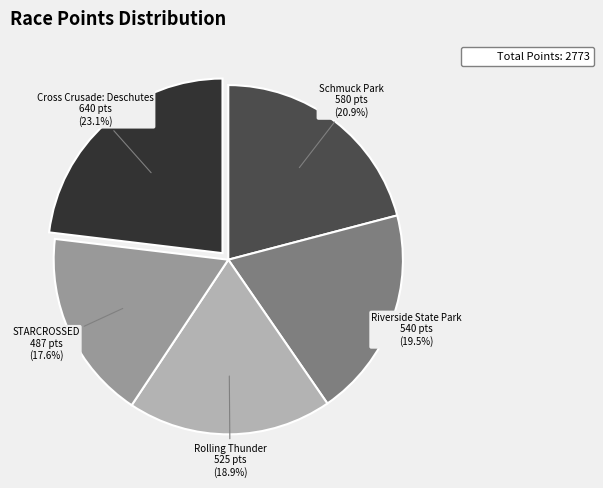

How many slices are in this pie chart?

5